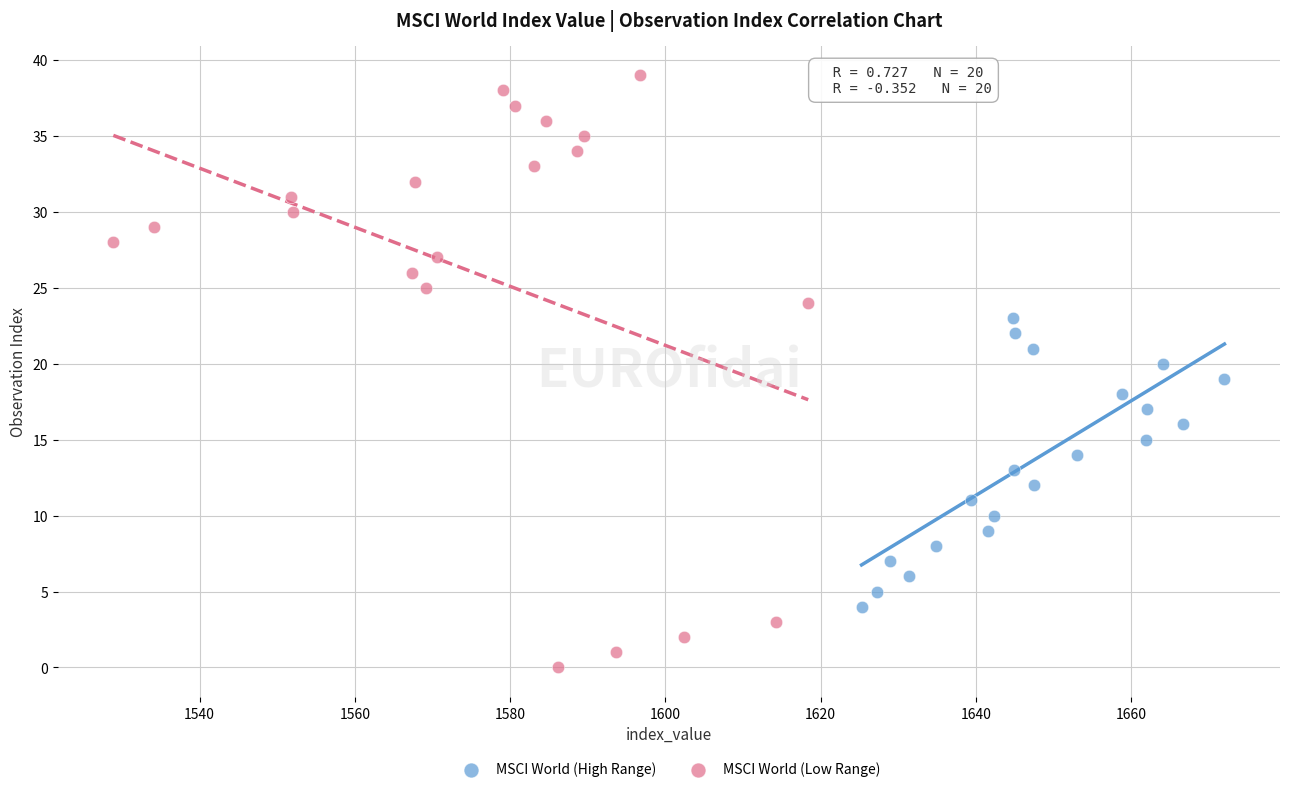

Which series has the widest spread of Y values?

MSCI World (Low Range)